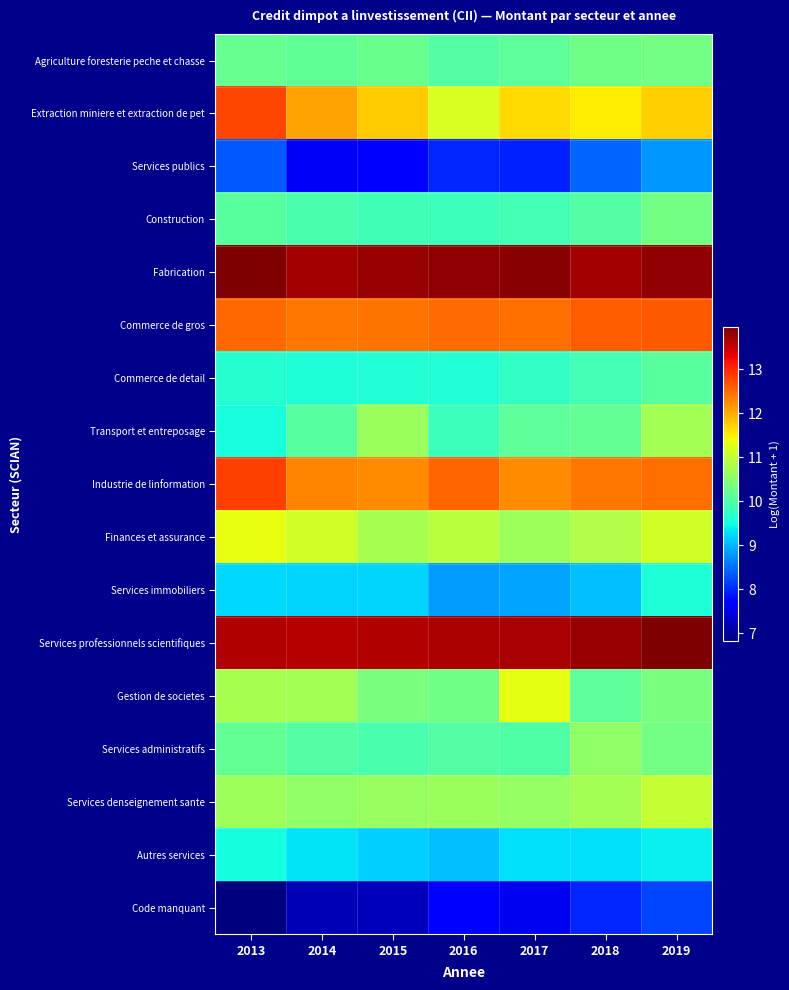

Rank the series by their maximum value, from highest to lowest.

Fabrication, Services professionnels scientifiques, Industrie de linformation, Extraction miniere et extraction de pet, Commerce de gros, Finances et assurance, Gestion de societes, Services denseignement sante, Transport et entreposage, Services administratifs, Agriculture foresterie peche et chasse, Construction, Commerce de detail, Services immobiliers, Autres services, Services publics, Code manquant